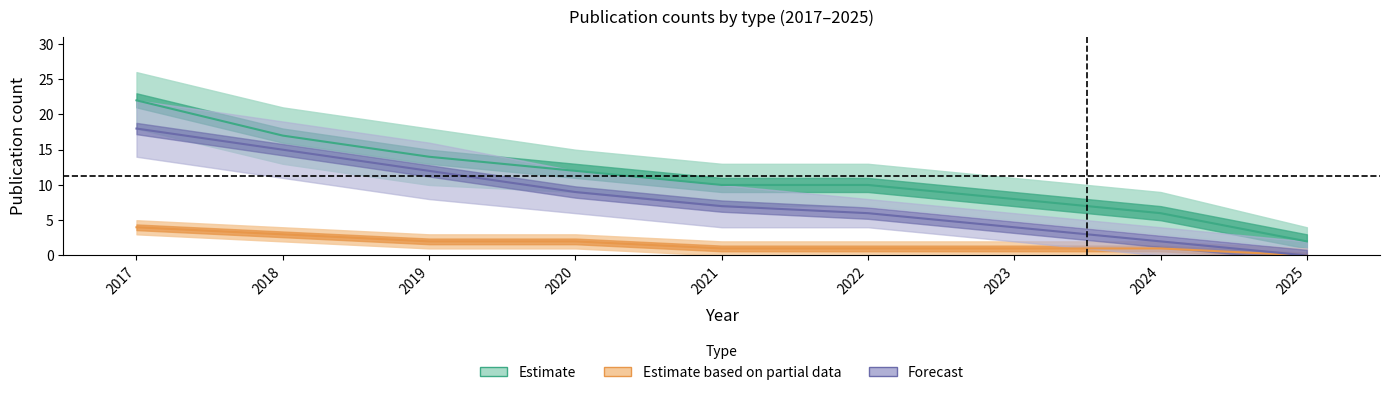

Reading left to right, extract all data points from this chart.

学術論文 (審査論文): 2017=22	2018=17	2019=14	2020=12	2021=10	2022=10	2023=8	2024=6	2025=2
学術論文 (紀要その他): 2017=4	2018=3	2019=2	2020=2	2021=1	2022=1	2023=1	2024=1	2025=0
国際会議: 2017=18	2018=15	2019=12	2020=9	2021=7	2022=6	2023=4	2024=2	2025=0